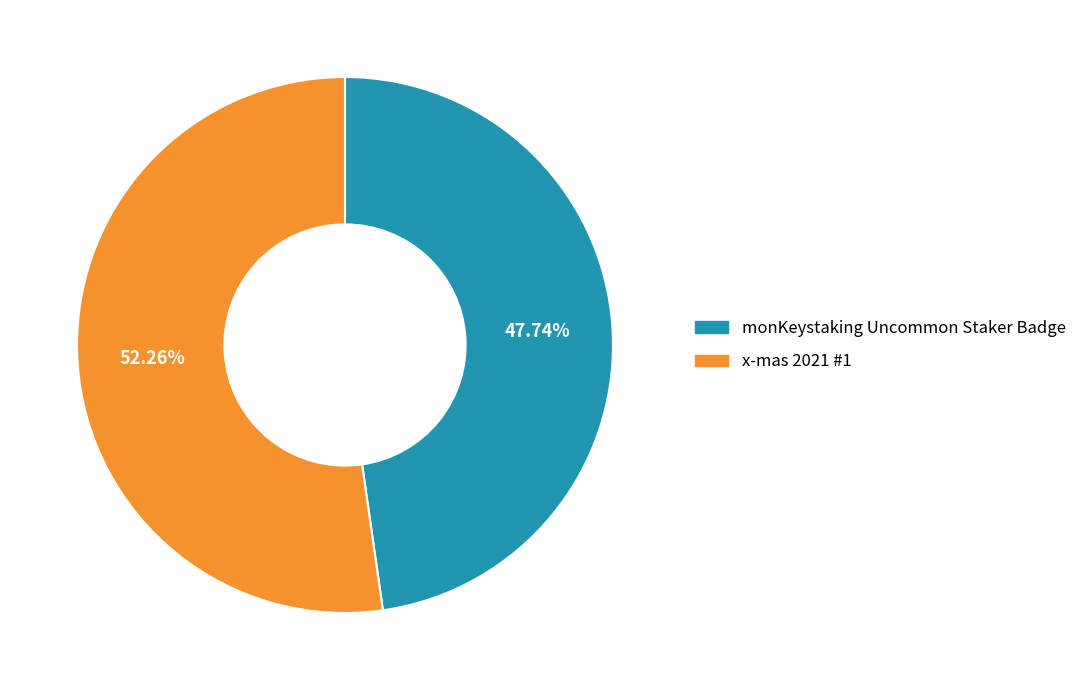

To the nearest percent, what is the average slice percentage?

50%